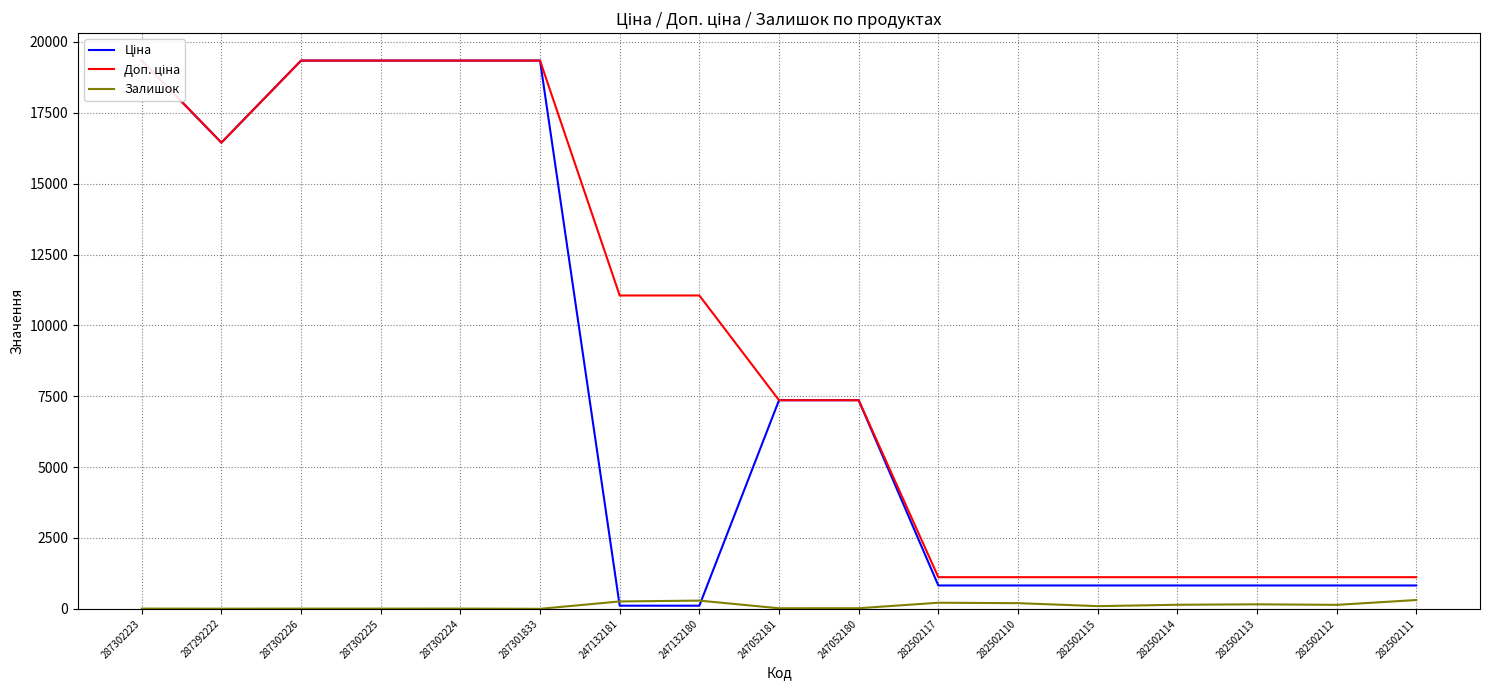

At which label is Доп. ціна closest to 10229?

247132181